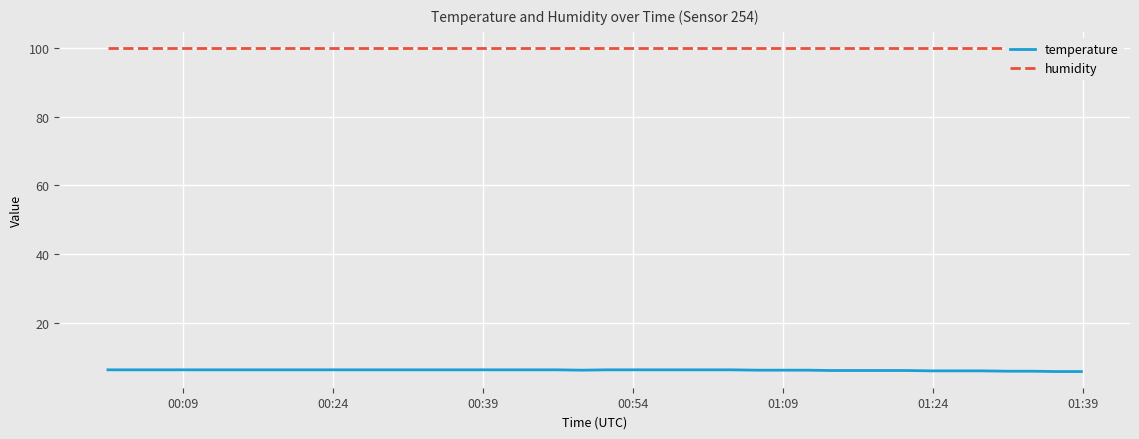

Reading left to right, extract all data points from this chart.

temperature: 6.4	6.4	6.4	6.4	6.4	6.4	6.4	6.4	6.4	6.4	6.4	6.4	6.4	6.4	6.4	6.4	6.4	6.4	6.4	6.3	6.4	6.4	6.4	6.4	6.4	6.4	6.3	6.3	6.3	6.2	6.2	6.2	6.2	6.1	6.1	6.1	6.0	6.0	5.9	5.9
humidity: 99.9	99.9	99.9	99.9	99.9	99.9	99.9	99.9	99.9	99.9	99.9	99.9	99.9	99.9	99.9	99.9	99.9	99.9	99.9	99.9	99.9	99.9	99.9	99.9	99.9	99.9	99.9	99.9	99.9	99.9	99.9	99.9	99.9	99.9	99.9	99.9	99.9	99.9	99.9	99.9